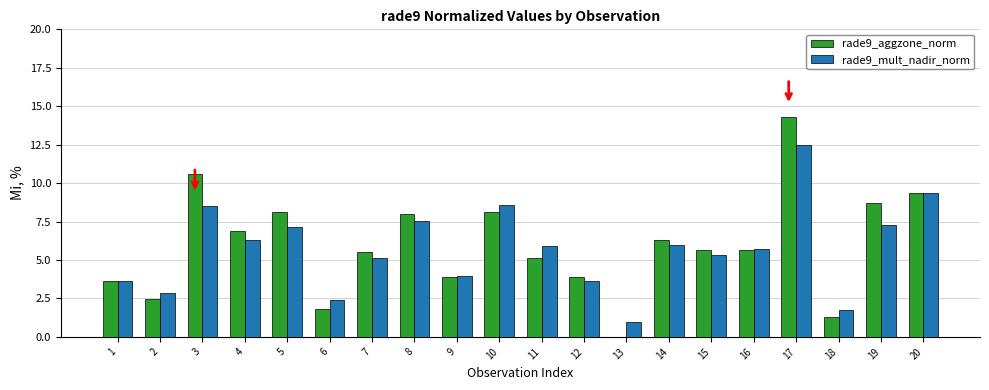

The value of rade9_mult_nadir_norm at 19 is 7.3. True or false?

True